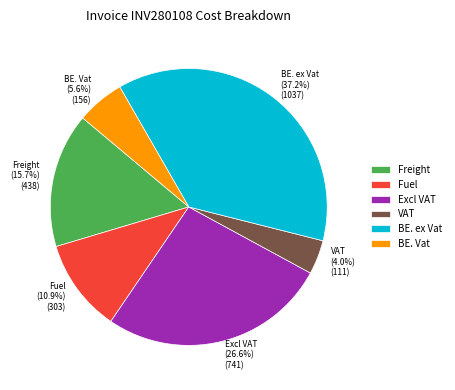

How many segments does this pie chart have?

6